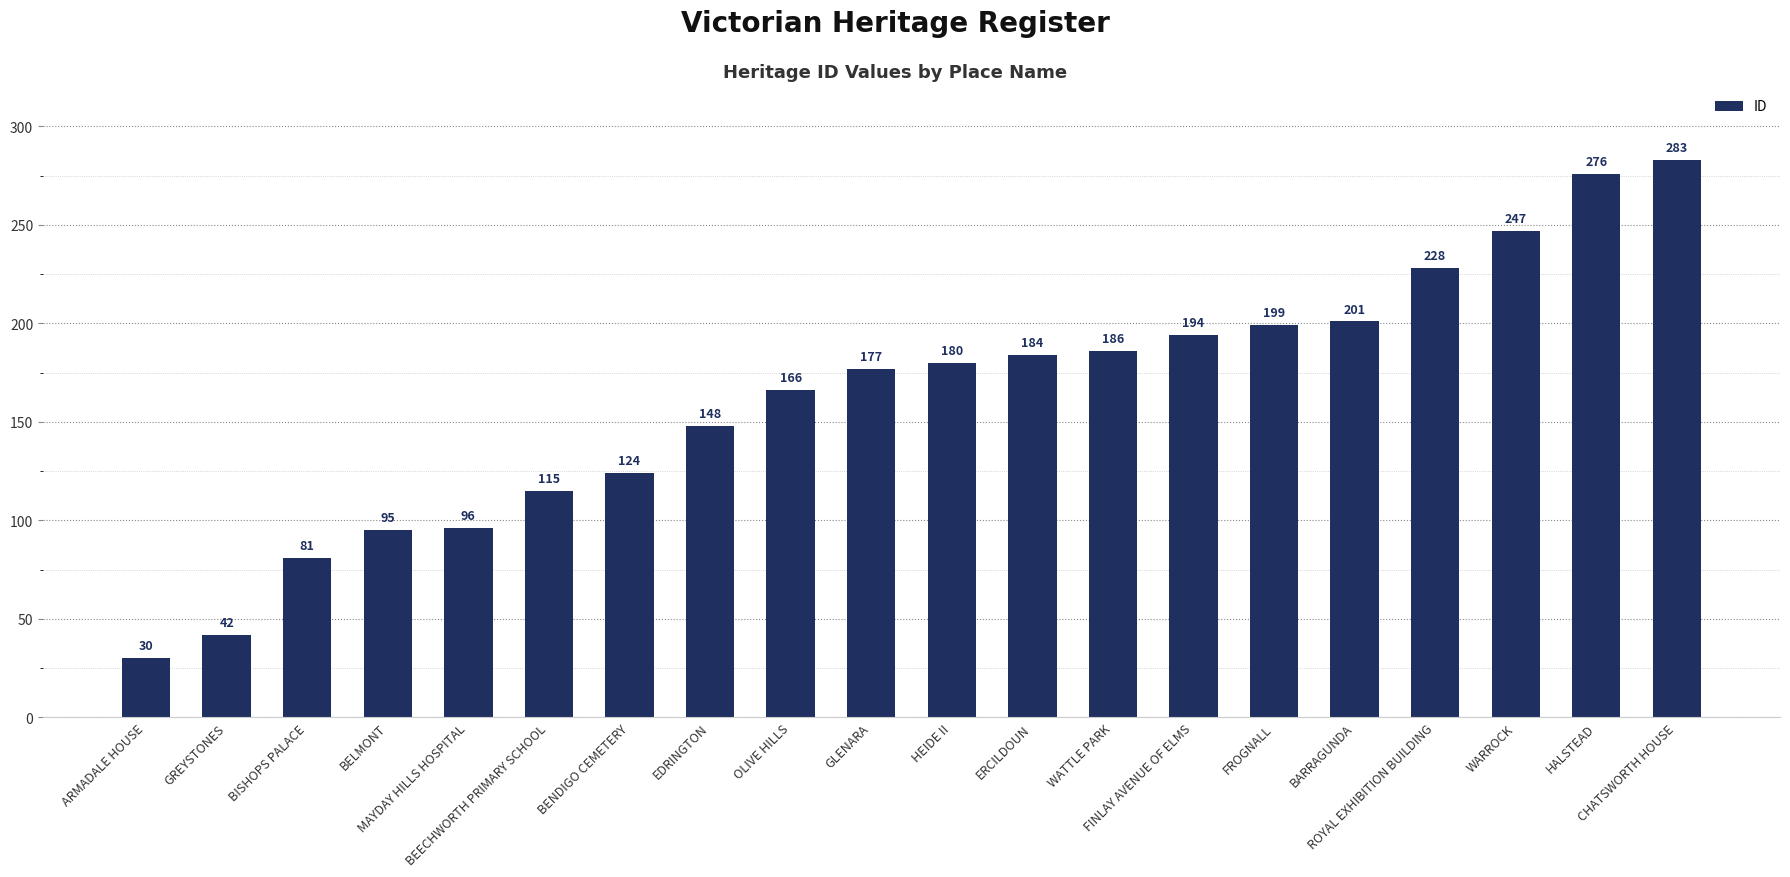

The chart shows a value of 81 at BISHOPS PALACE. True or false?

True